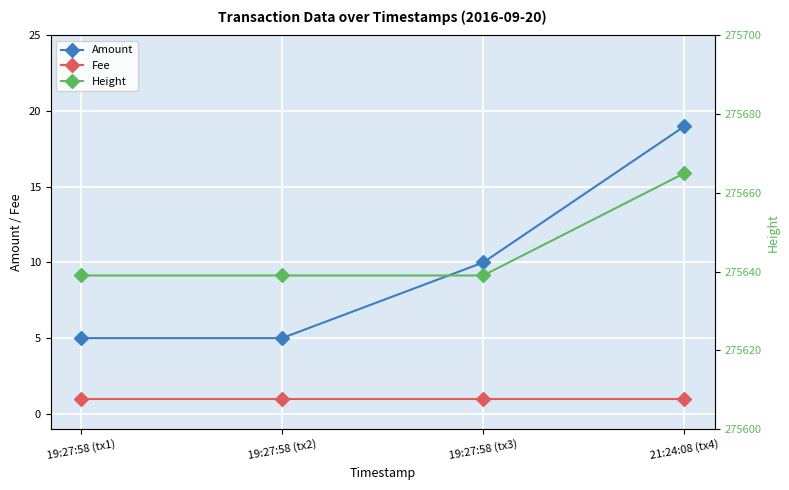

True or false: Fee and Height intersect in this chart.

False